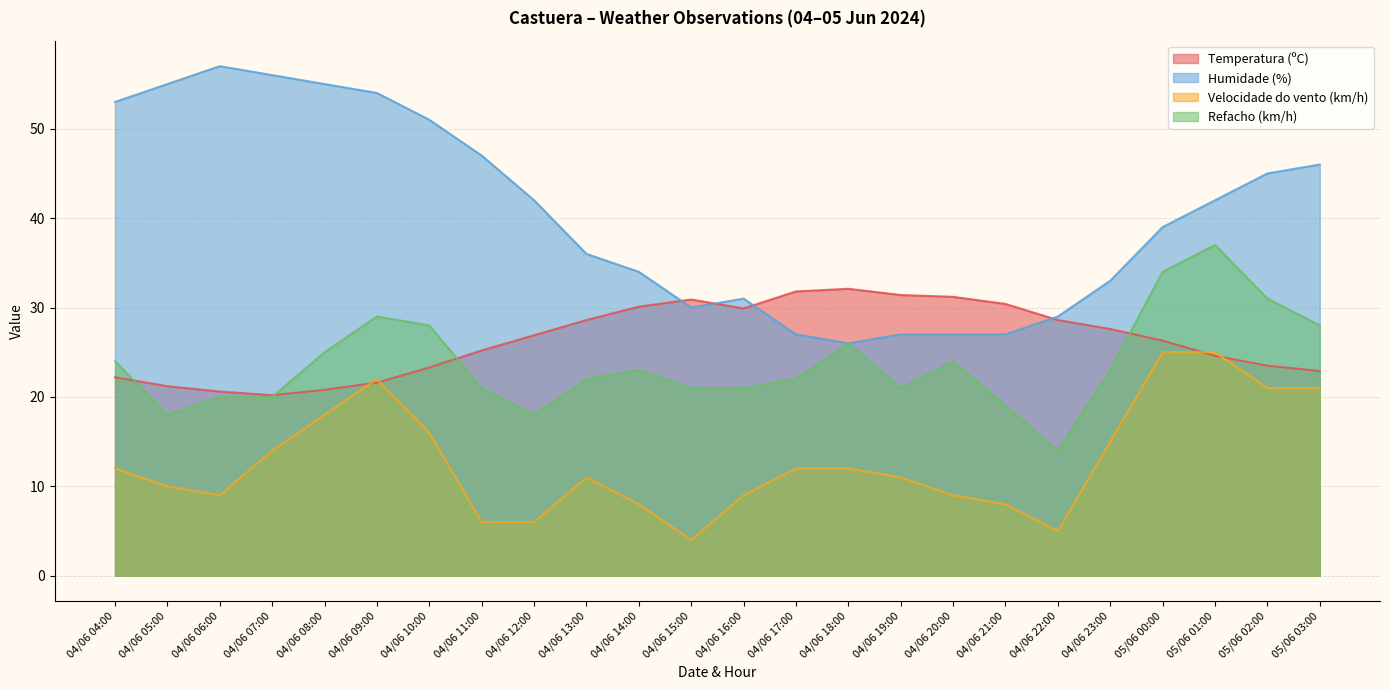

What is the approximate value of Refacho (km/h) at 04/06 09:00?

29.0